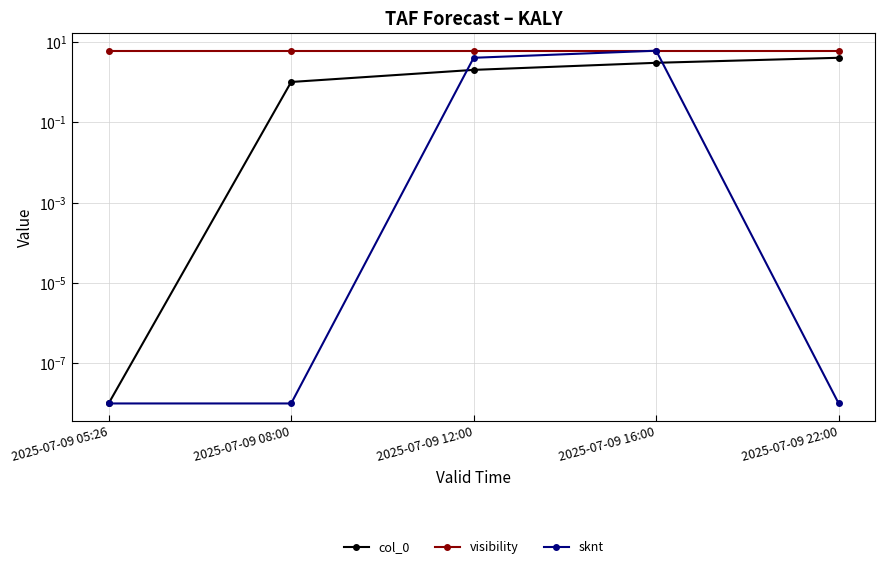

Which series has the widest spread of values?

sknt